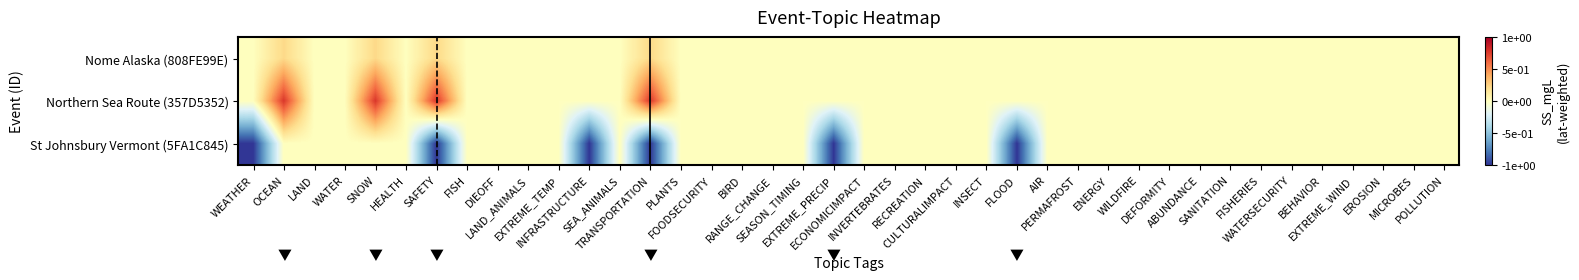

Between OCEAN and WATER, which is larger?

OCEAN